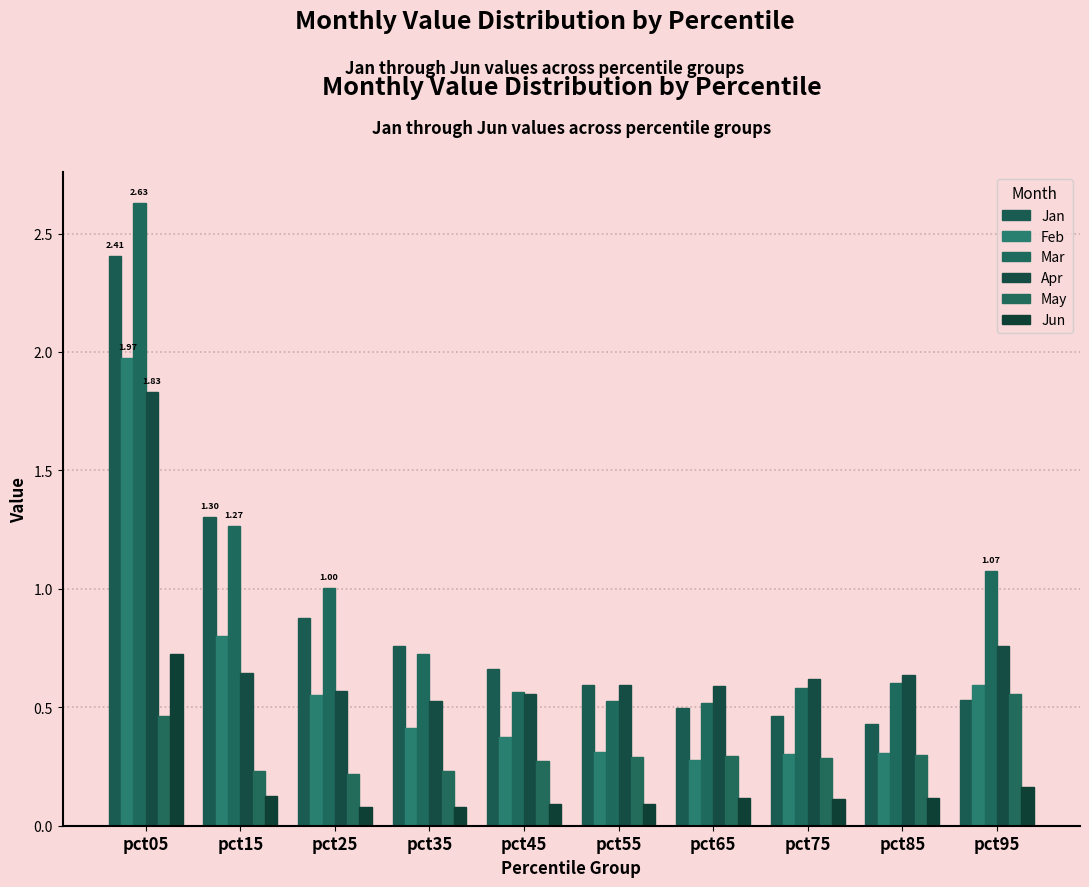

What is the difference between the Feb values at pct65 and pct05?

1.7